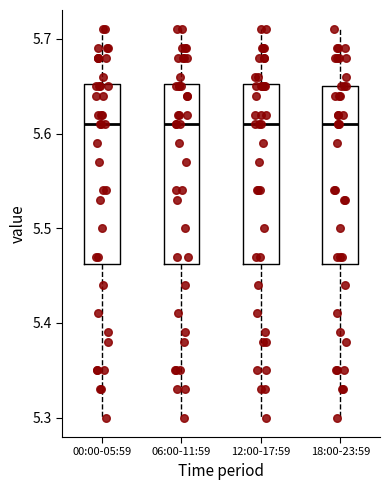

Reading left to right, read every box against the y-axis: the position of its median line, the range the box covers, and the ends of its whiskers. The values are not printed on the chart, so give them approximately, as read against the axis.

00:00-05:59: median 5.61, box 5.46 to 5.65, whiskers 5.30 to 5.71
06:00-11:59: median 5.61, box 5.46 to 5.65, whiskers 5.30 to 5.71
12:00-17:59: median 5.61, box 5.46 to 5.65, whiskers 5.30 to 5.71
18:00-23:59: median 5.61, box 5.46 to 5.65, whiskers 5.30 to 5.71